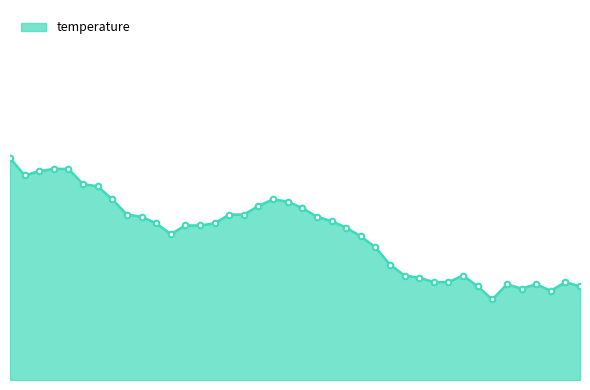

Does the chart display data point markers on the line(s)?

No